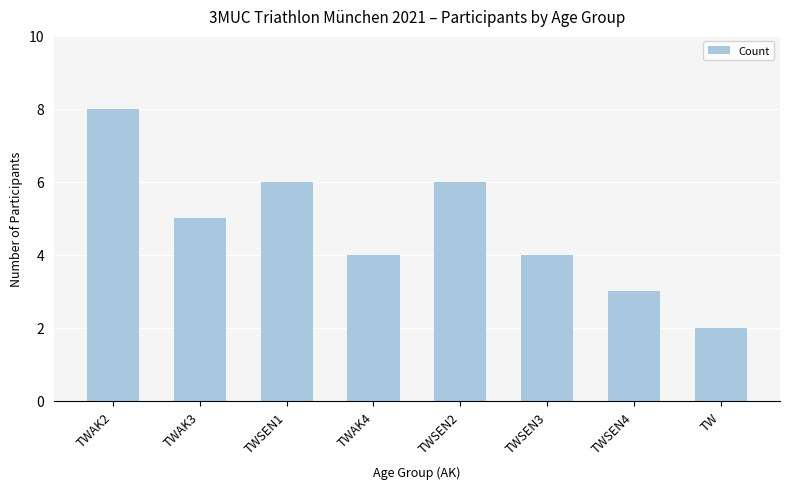

Reading left to right, extract all data points from this chart.

TWAK2=8	TWAK3=5	TWSEN1=6	TWAK4=4	TWSEN2=6	TWSEN3=4	TWSEN4=3	TW=2